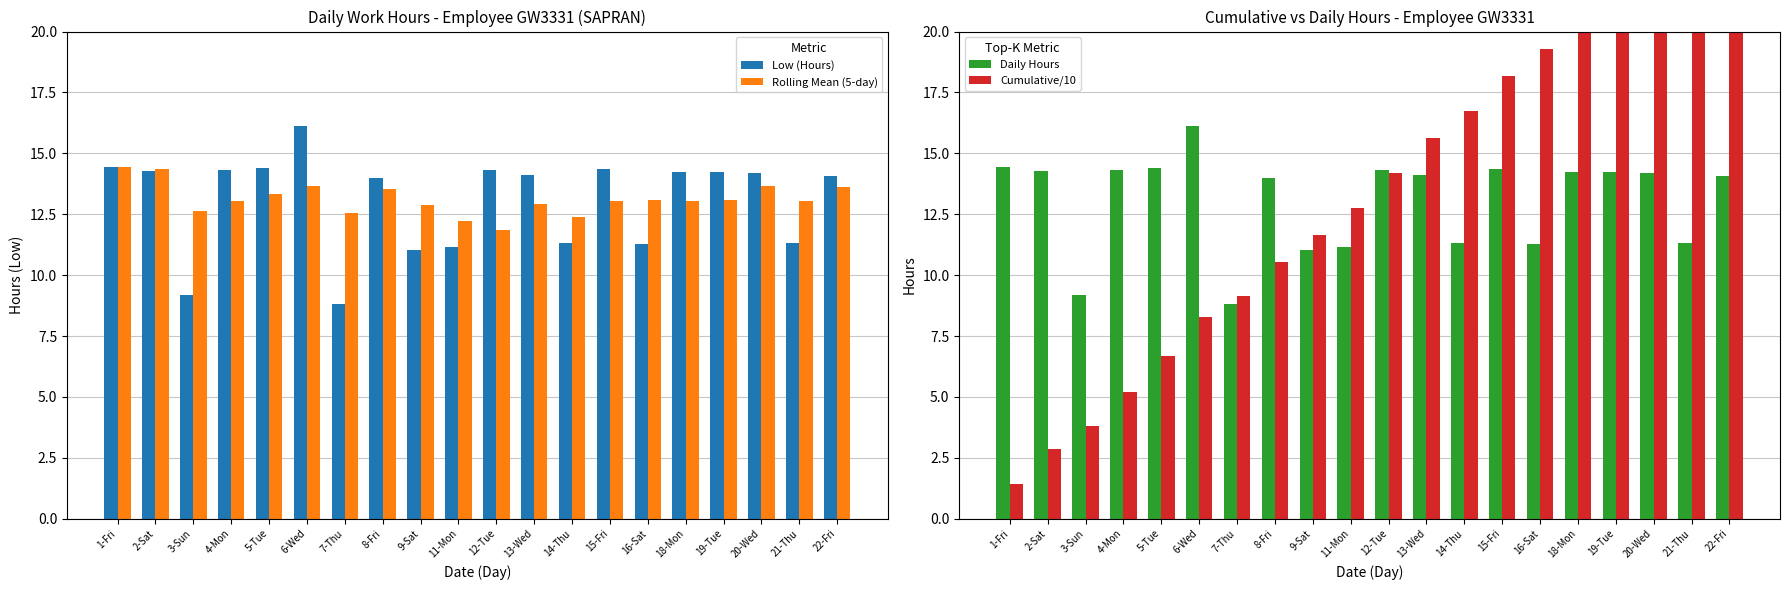

How many data points in Low (Hours) are less than 14?

8